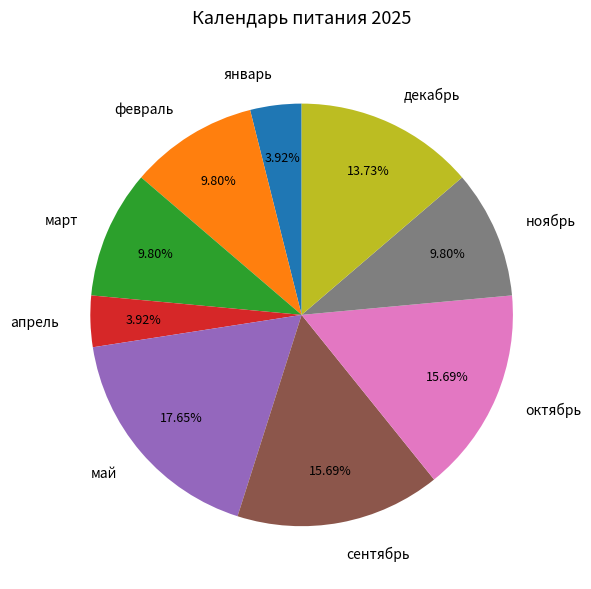

Does any single category account for the majority?

No